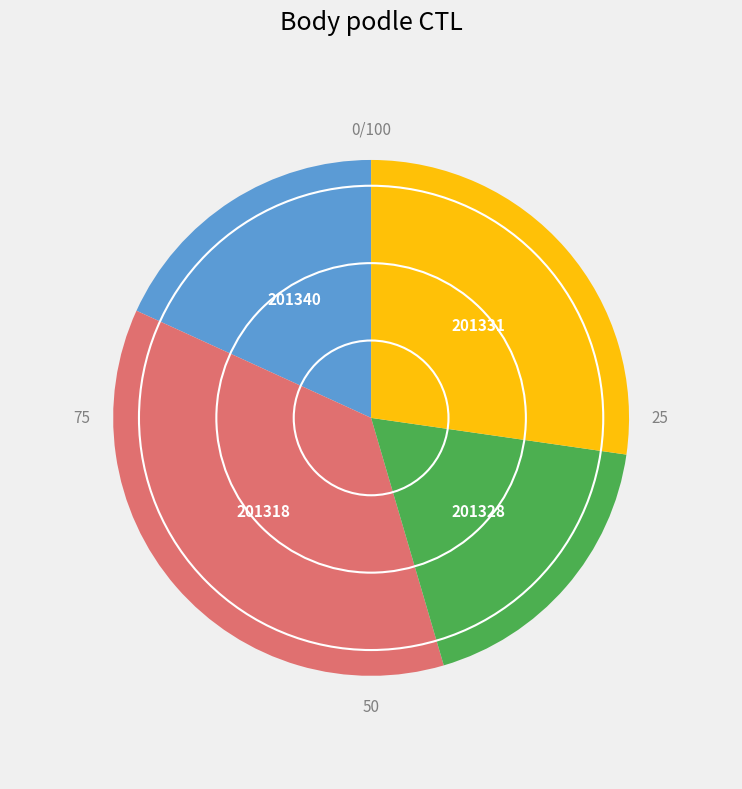

What is the largest slice in the pie chart?

201318